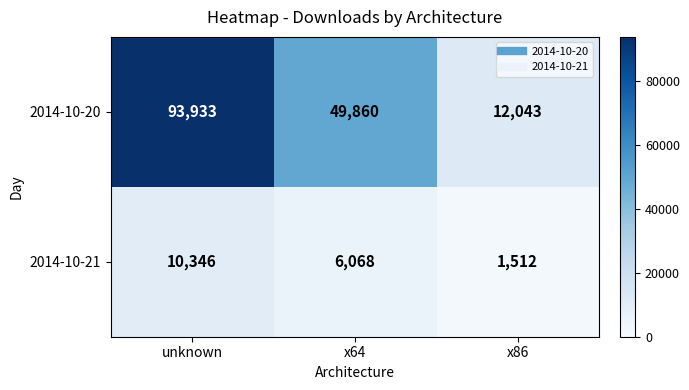

What is the sum of the 2014-10-20 values at x64 and x86?

61903